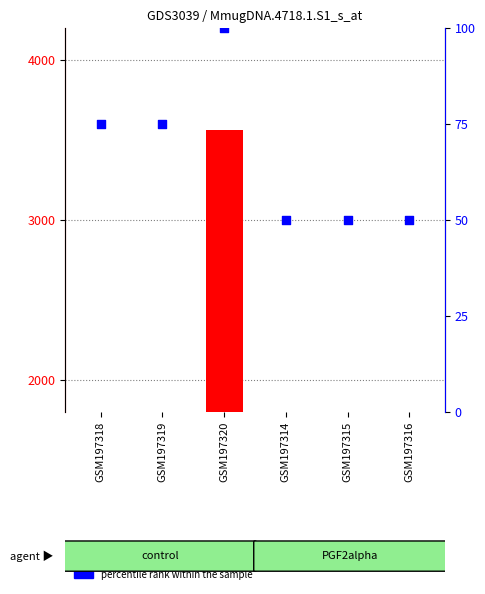

Is the value of percentile rank within the sample at GSM197320 greater than the value of count at GSM197318?

No